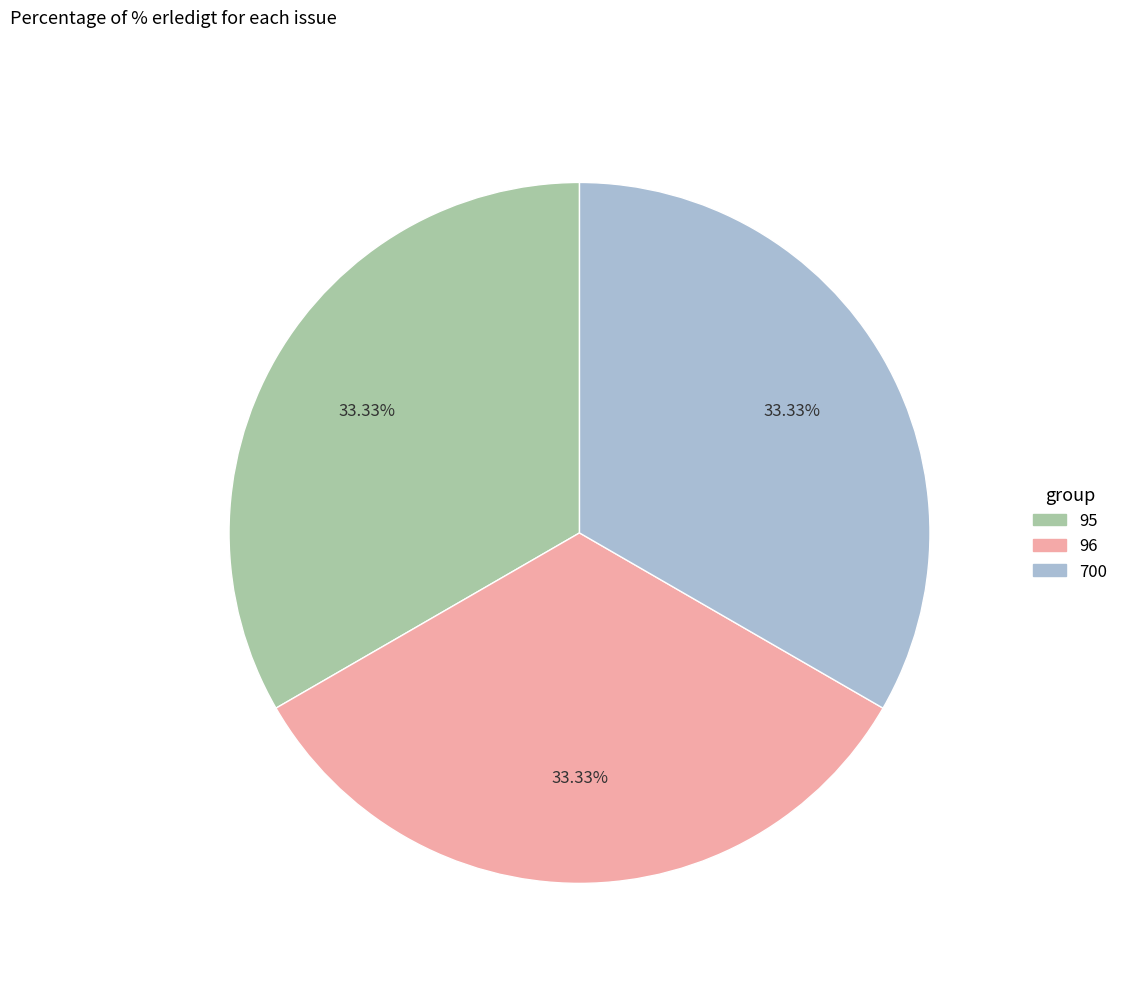

Is there any slice that represents more than half of the pie?

No